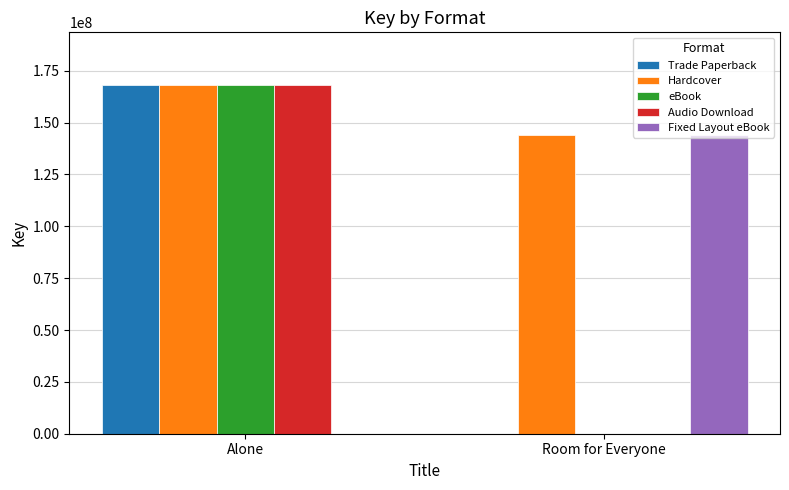

What is the average value of the Audio Download series?

84130568